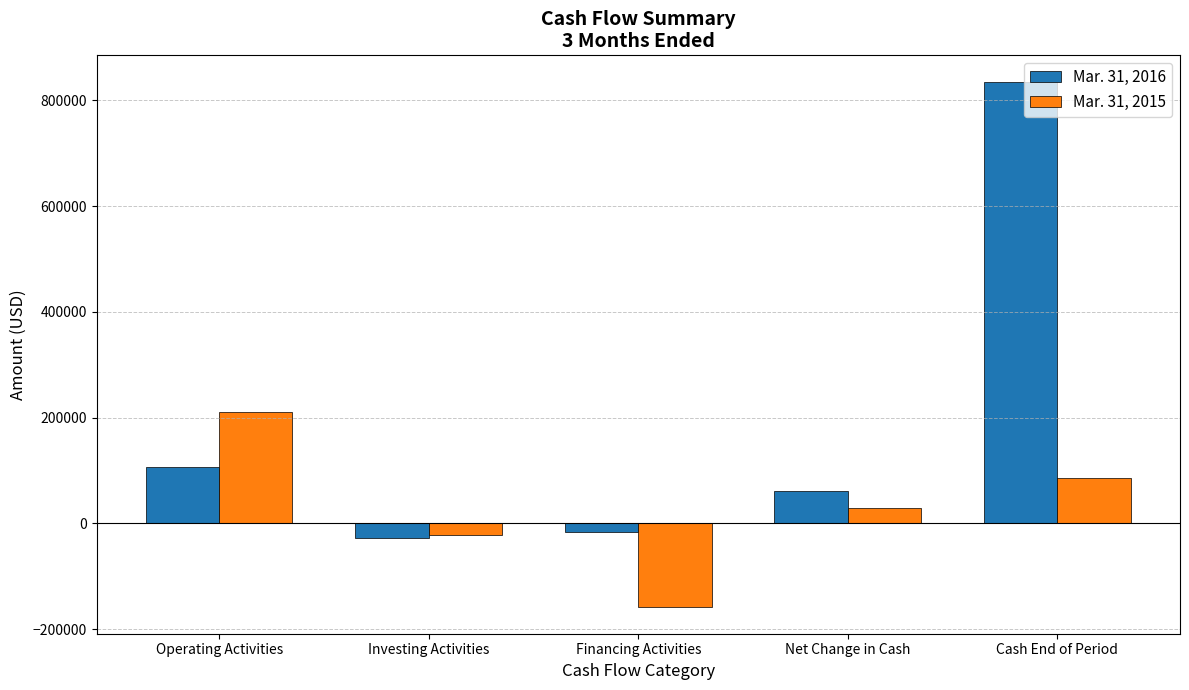

How many values in the Mar. 31, 2016 series are below 61830?

2